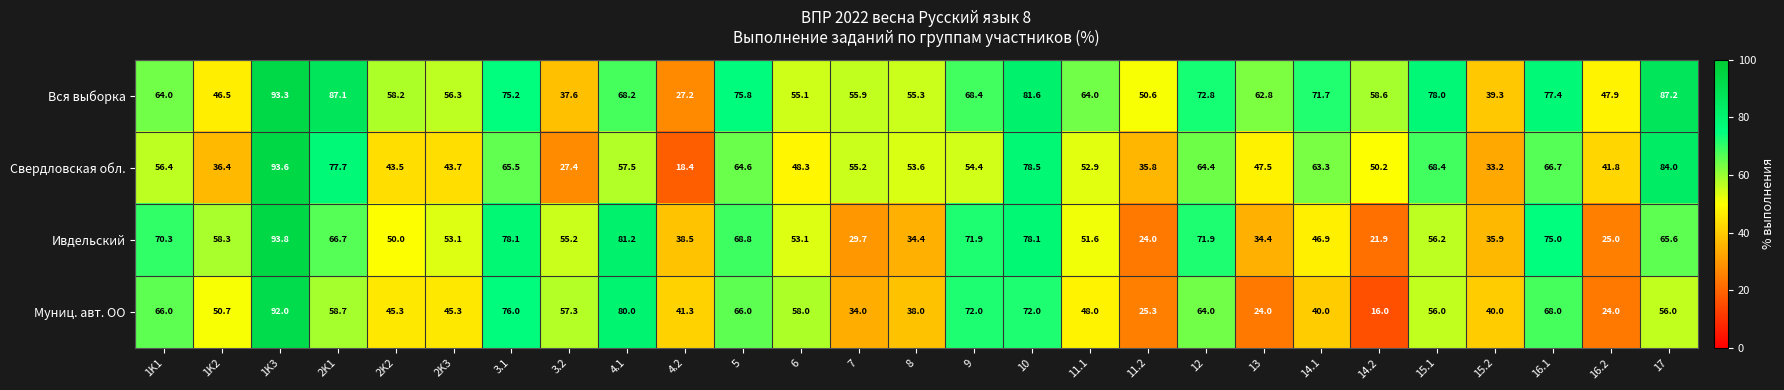

What is the sum of the Свердловская обл. values at 12 and 16.2?

106.2